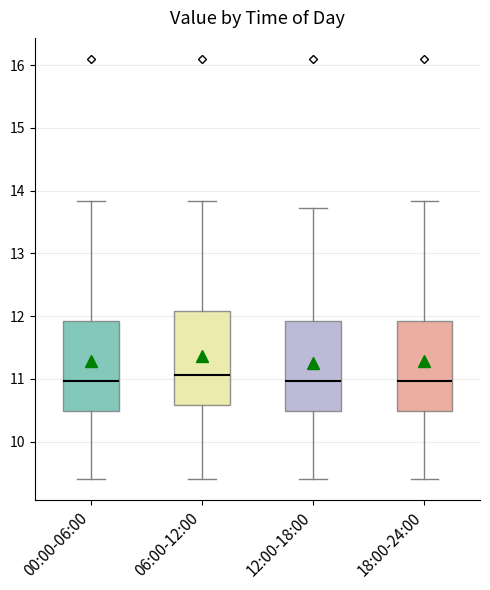

Reading left to right, transcribe this box plot: for each box, give where its median line is, the range the box spans, and where its two whiskers end, as read against the y-axis. The values are not printed on the chart, so give them approximately, as read against the axis.

00:00-06:00: median 11.0, box 10.5 to 11.9, whiskers 9.4 to 13.8
06:00-12:00: median 11.1, box 10.6 to 12.1, whiskers 9.4 to 13.8
12:00-18:00: median 11.0, box 10.5 to 11.9, whiskers 9.4 to 13.7
18:00-24:00: median 11.0, box 10.5 to 11.9, whiskers 9.4 to 13.8